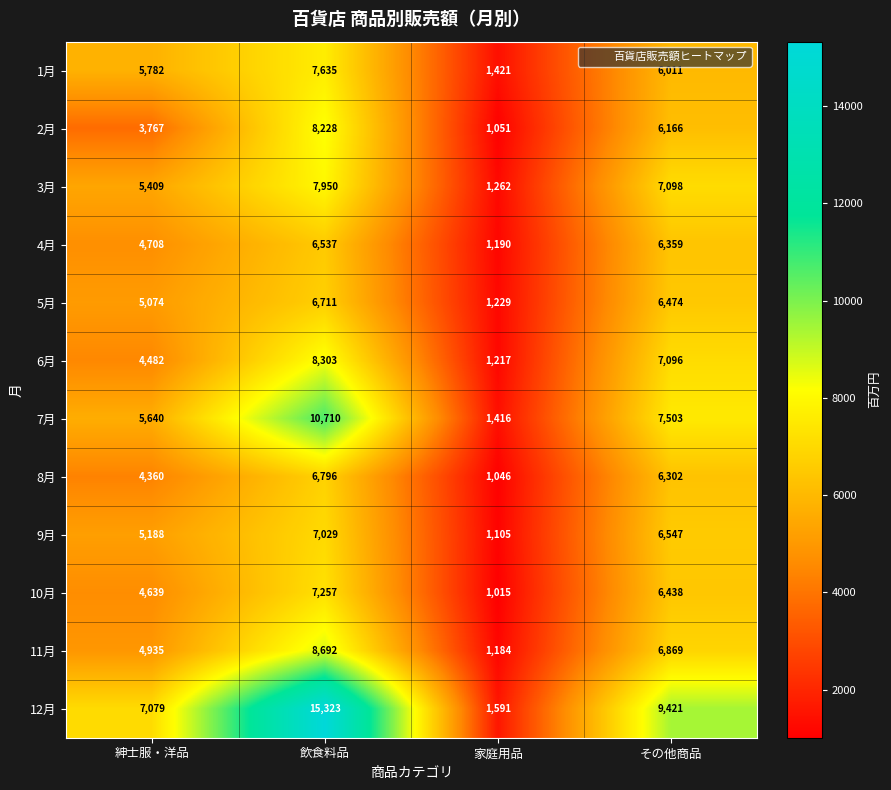

What is the total value across all series at 飲食料品?

101171